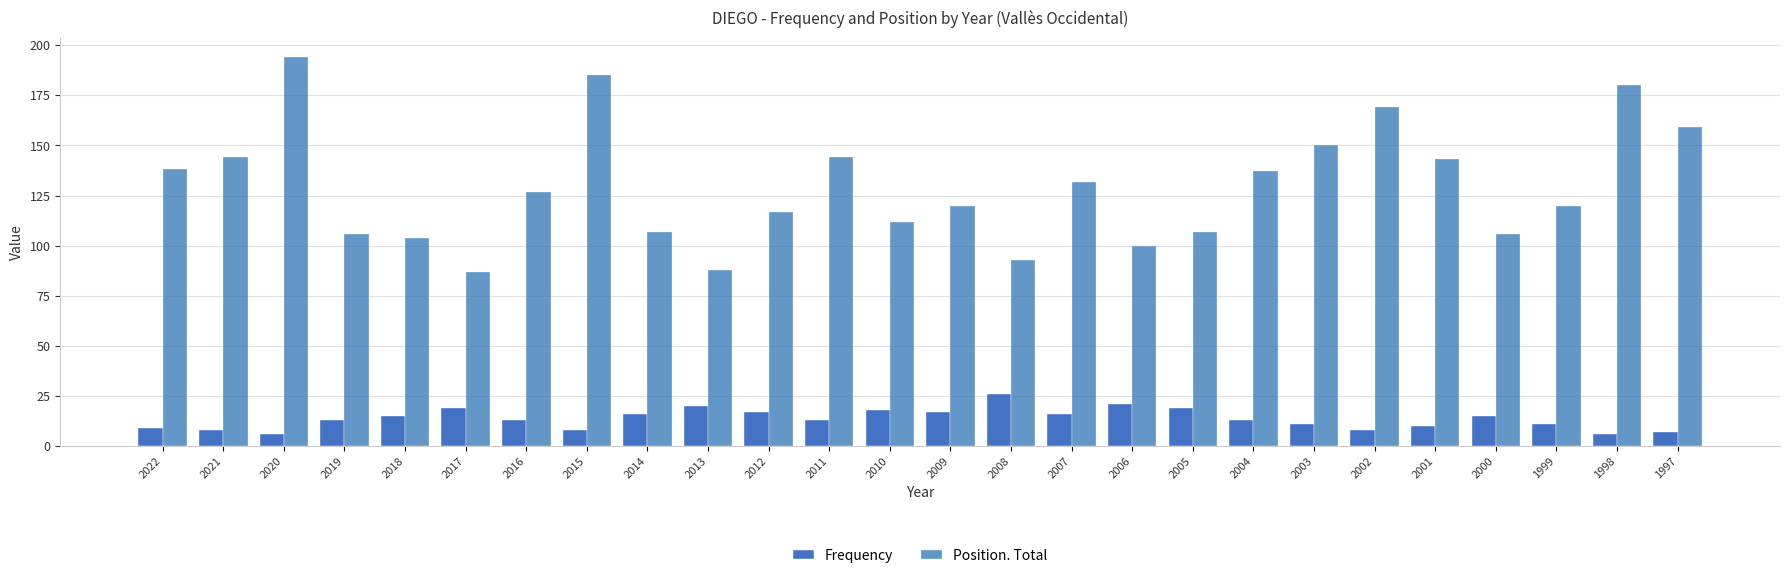

Reading left to right, what are all the values shown in this chart?

Frequency: 9	8	6	13	15	19	13	8	16	20	17	13	18	17	26	16	21	19	13	11	8	10	15	11	6	7
Position. Total: 138	144	194	106	104	87	127	185	107	88	117	144	112	120	93	132	100	107	137	150	169	143	106	120	180	159